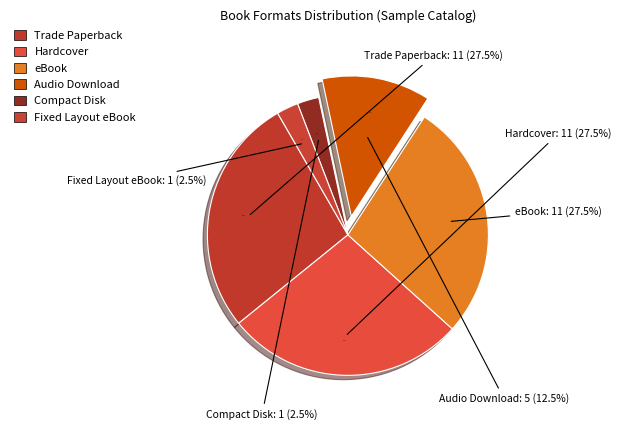

Rank the categories by value from highest to lowest.

Trade Paperback, Hardcover, eBook, Audio Download, Compact Disk, Fixed Layout eBook